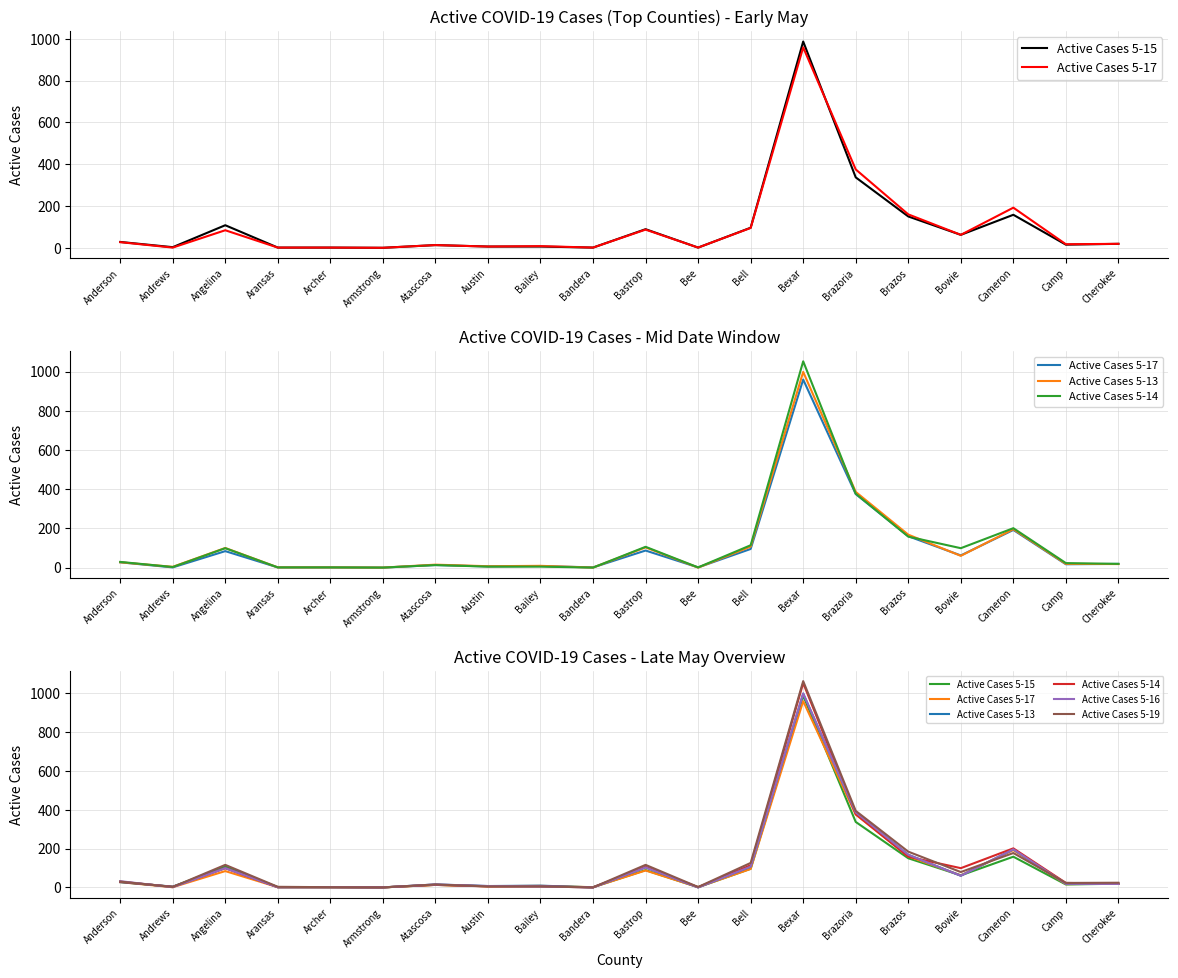

True or false: Active Cases 5-15 and Active Cases 5-19 intersect in this chart.

True